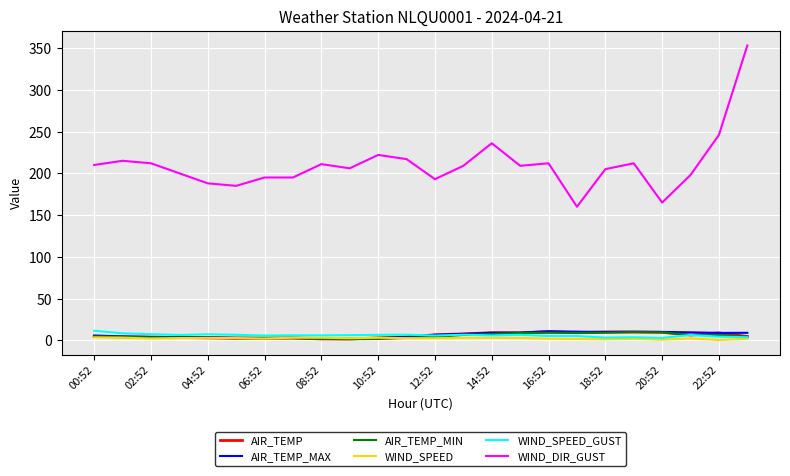

True or false: WIND_DIR_GUST and AIR_TEMP cross at least once.

False